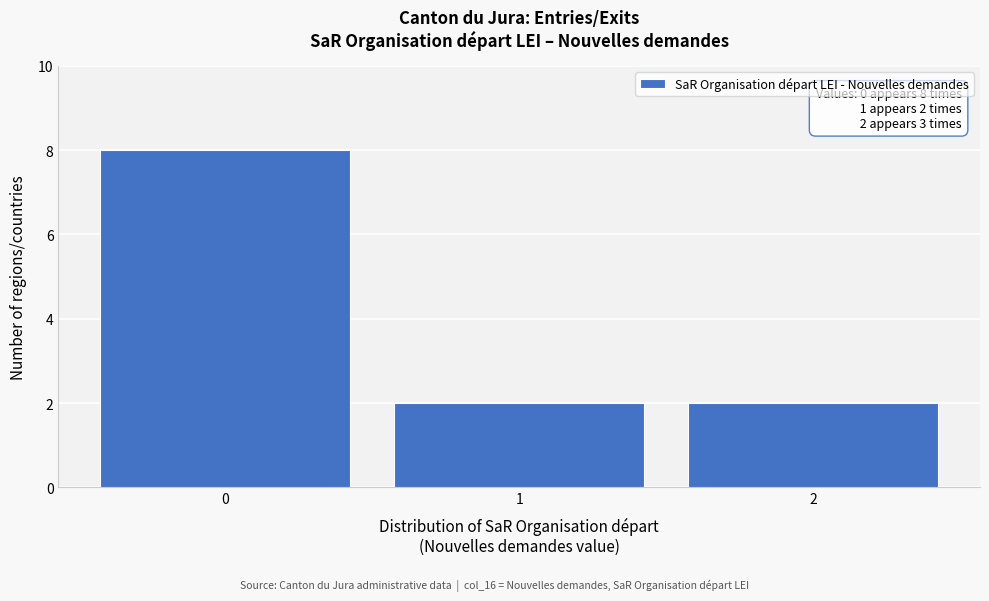

Which range on the x-axis has the tallest bar?

-0.5 to 0.5